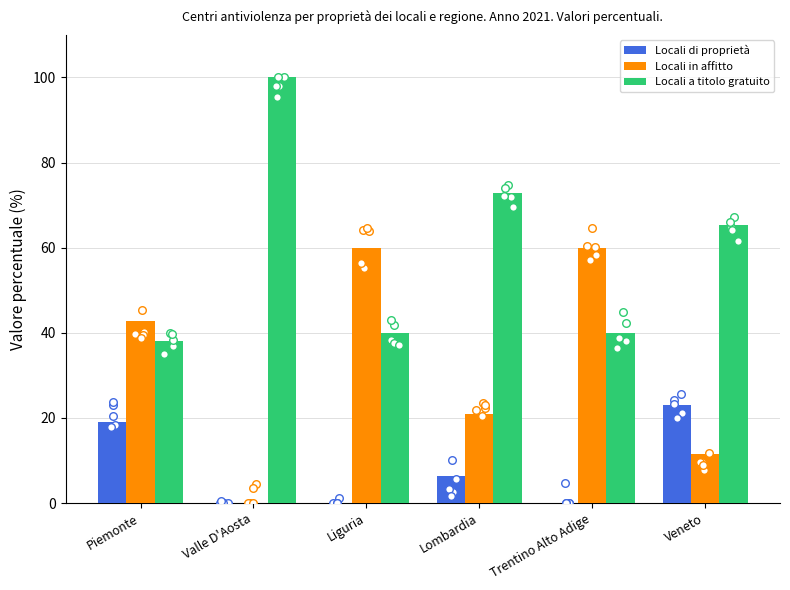

Is the value of Locali in affitto at Liguria greater than the value of Locali di proprietà at Valle D'Aosta?

Yes